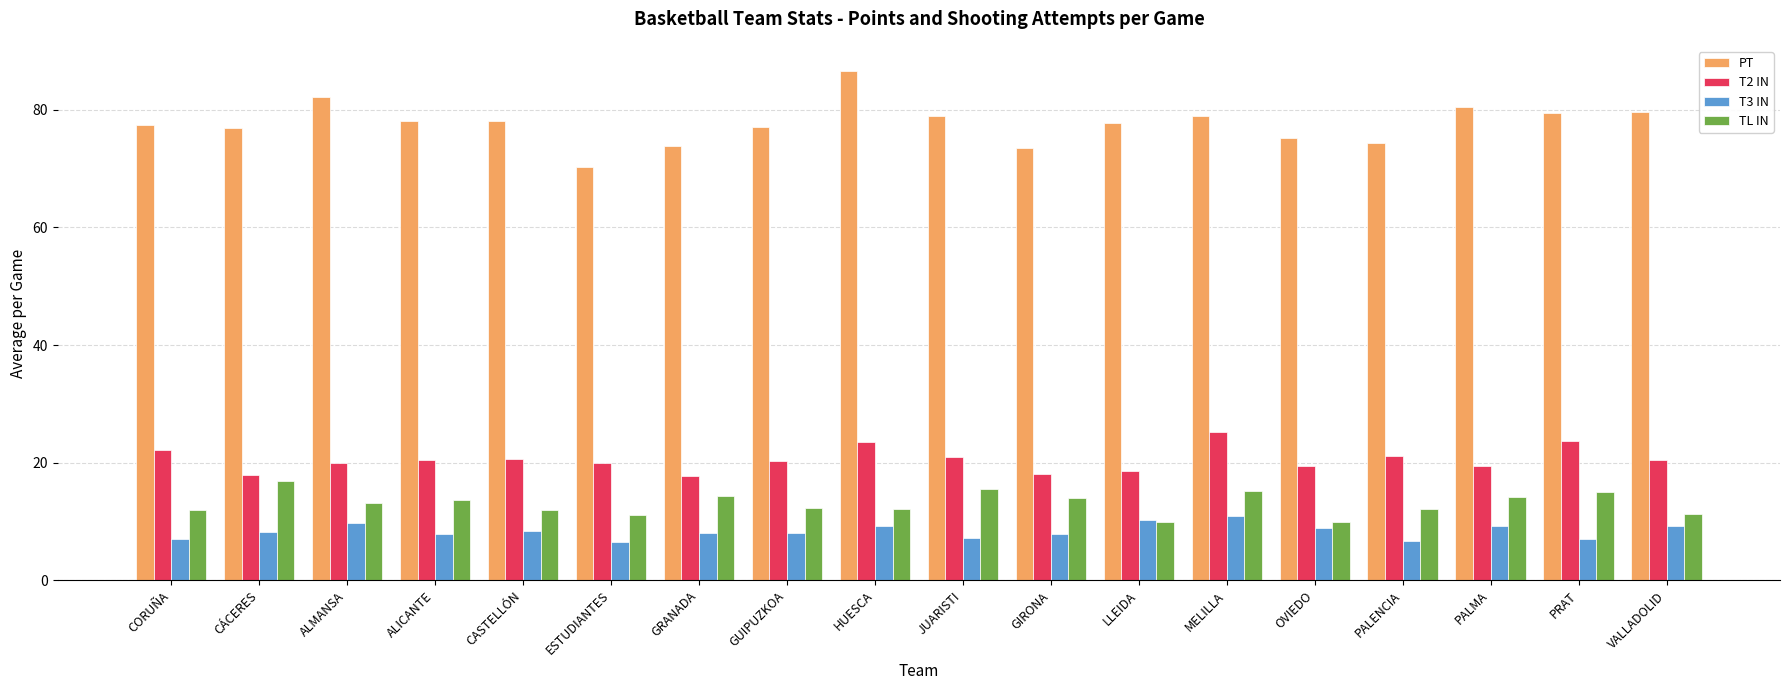

What is the value of the PT bar at the 13th from the left?

78.9